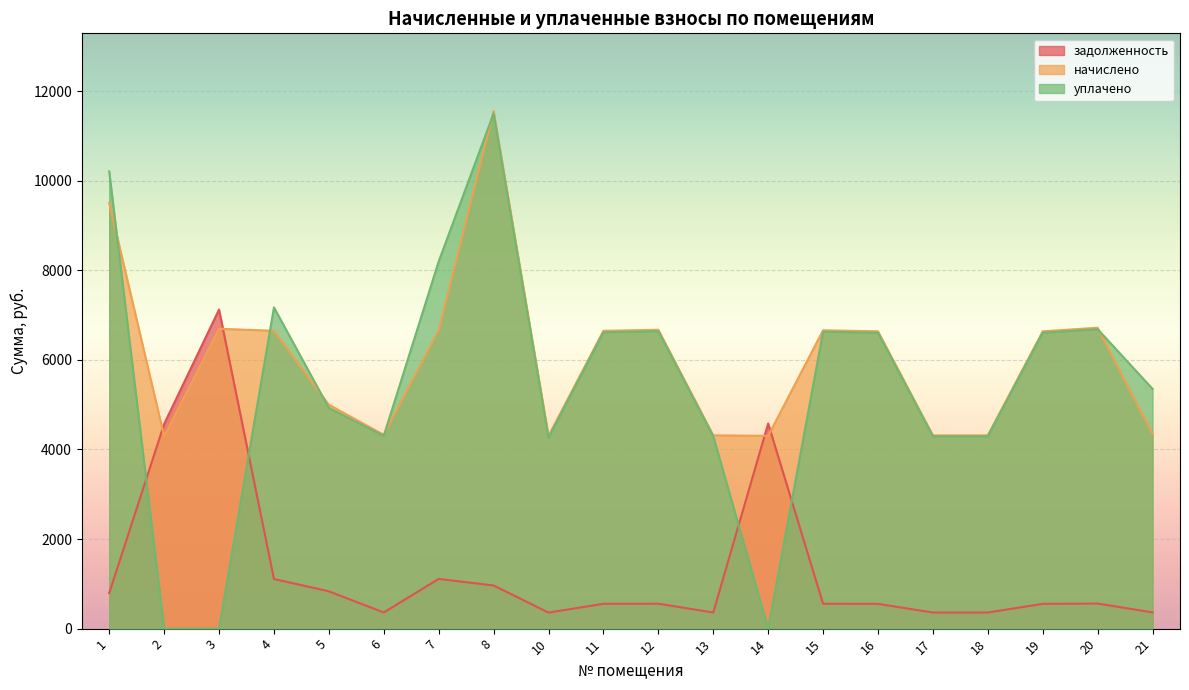

How many lines are shown in the chart?

3